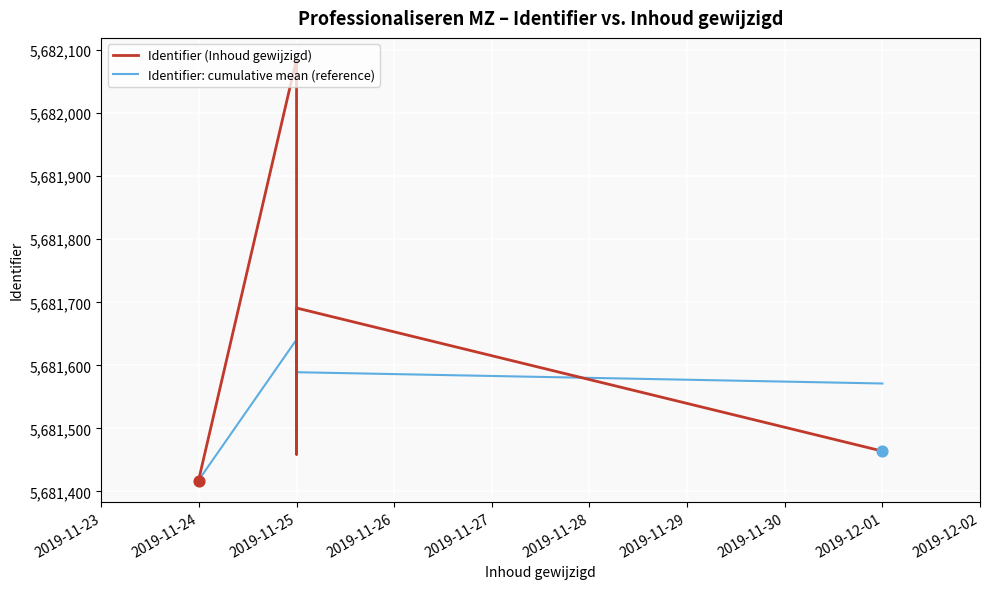

At which category is the sum across all series the highest?

2019-11-25